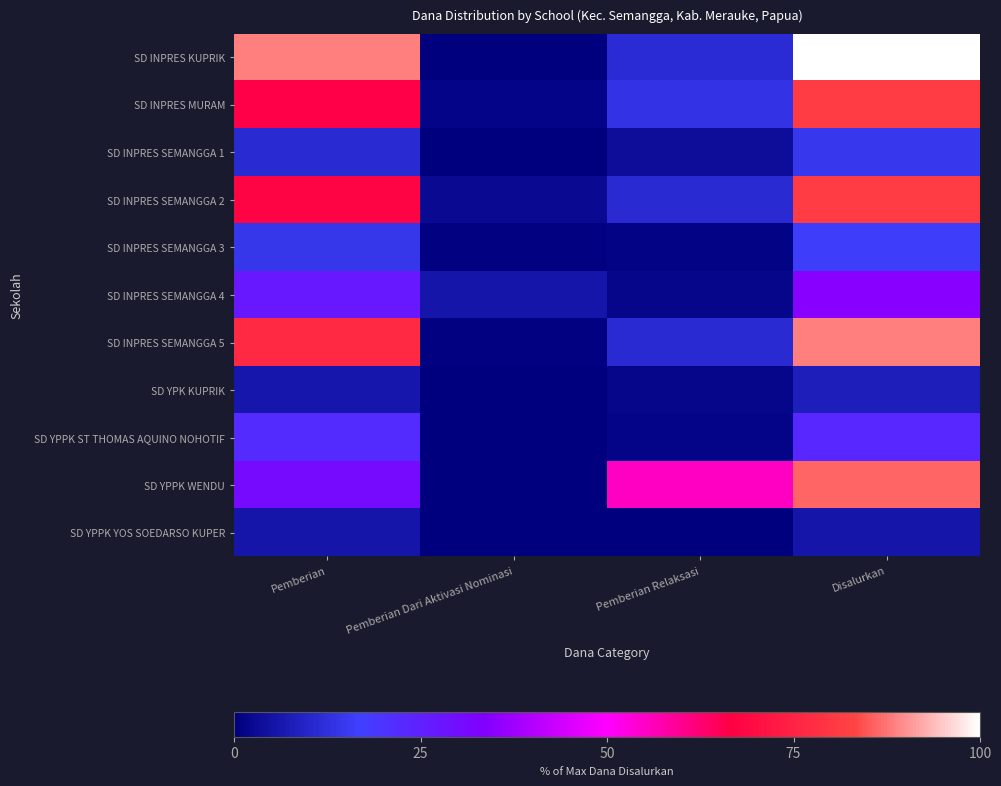

How many categories are shown in the chart?

4